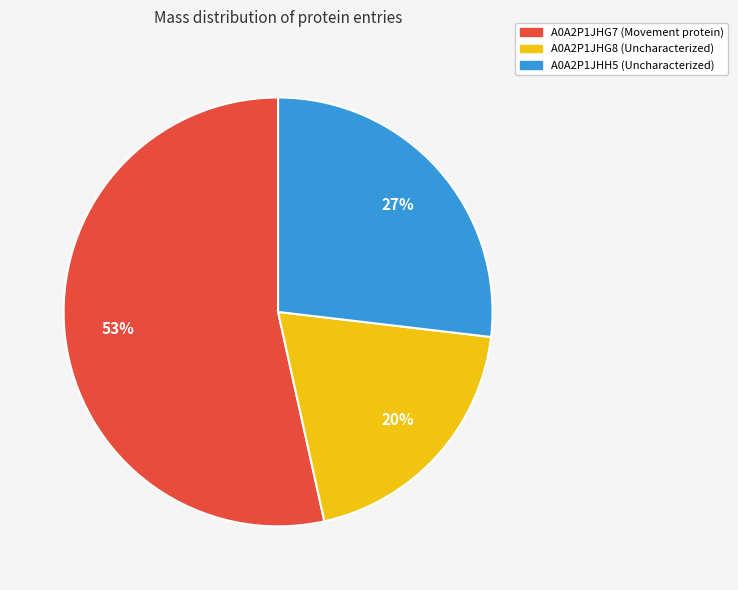

To the nearest percent, what percentage of the pie is A0A2P1JHH5 (Uncharacterized)?

27%